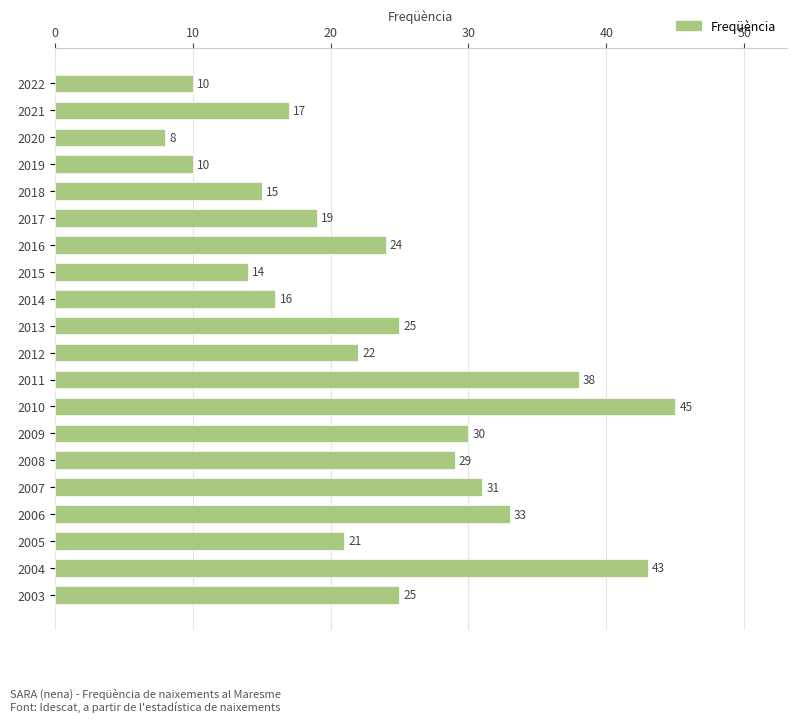

Which label corresponds to the largest value in the chart?

2010